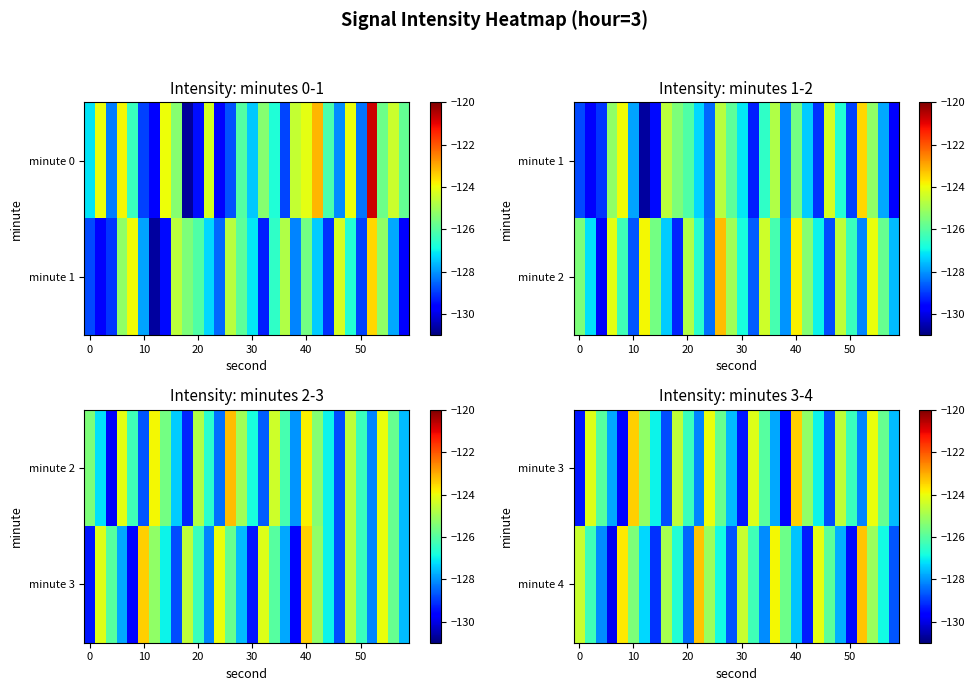

What is the spread (max minus min) of values at 24?

3.1